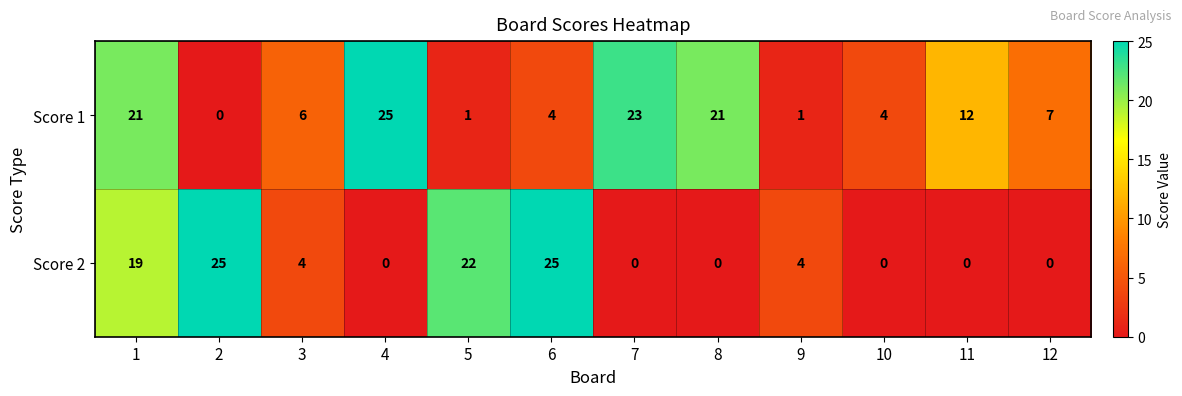

The value of Score 2 at 3 is 4. True or false?

True